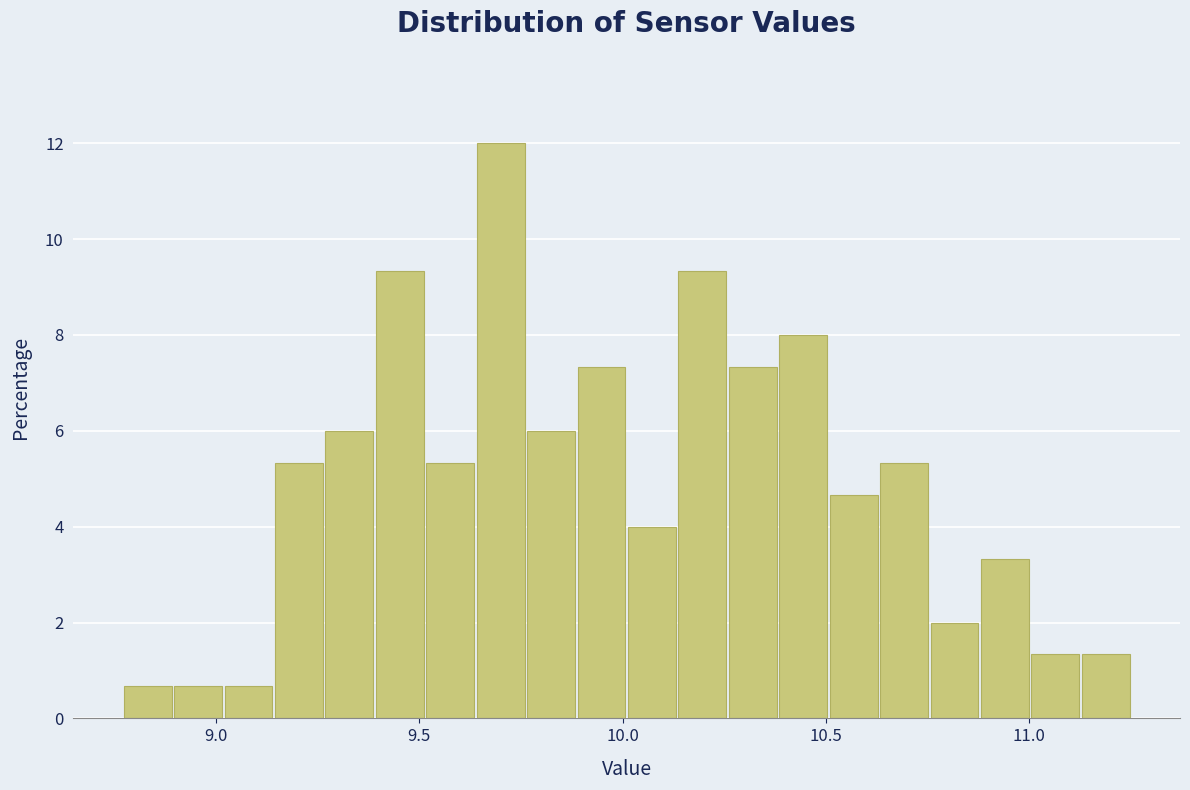

Around what value on the x-axis is the tallest bar? Give the approximate position of its centre, as read against the axis.

9.70